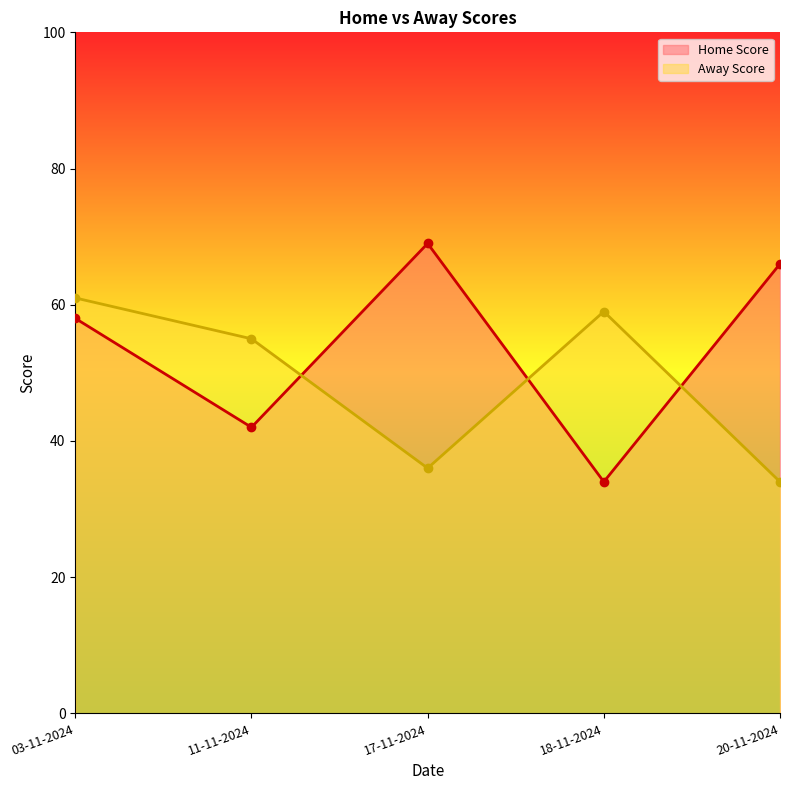

Which category has the highest value in the Away Score series?

03-11-2024